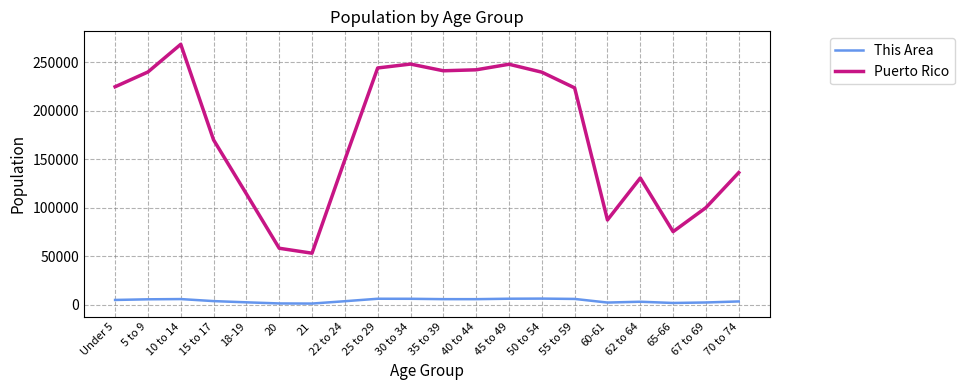

What is the highest value of the Puerto Rico series?

268571